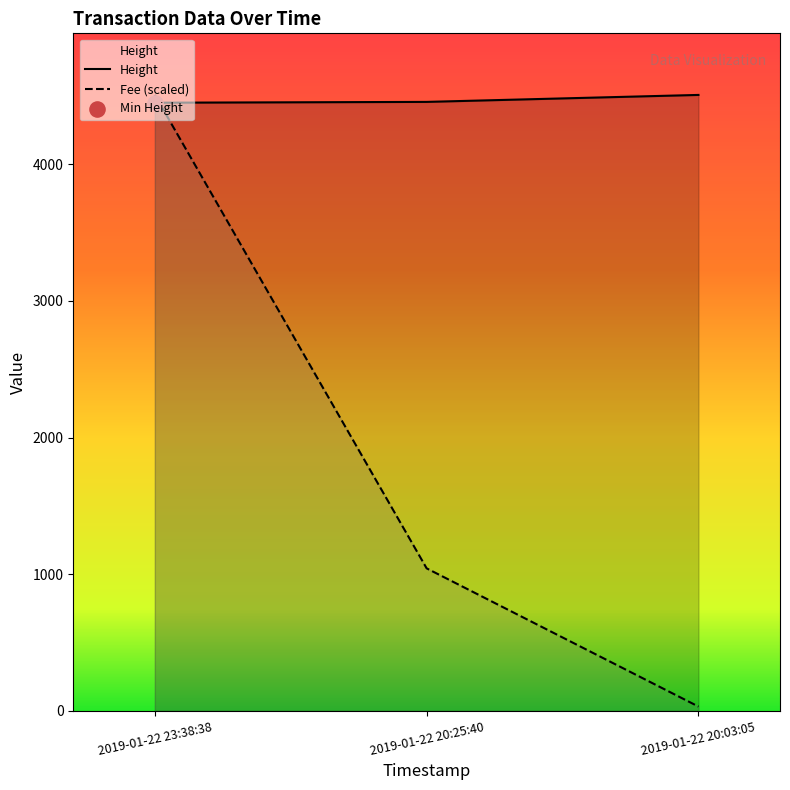

Which series has the widest spread of Y values?

Height